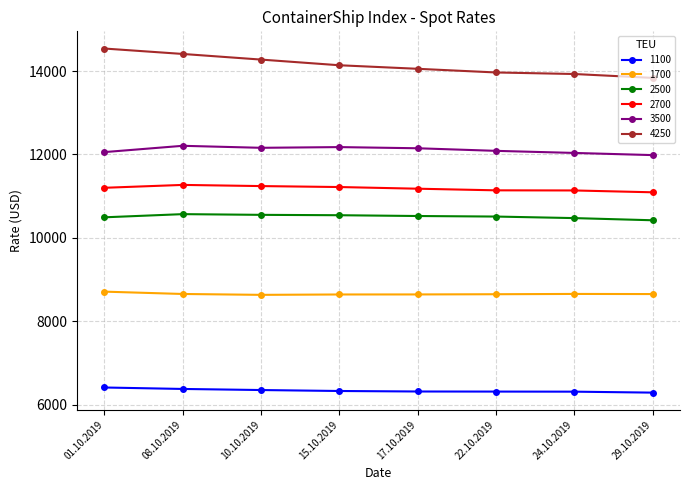

How many lines are shown in the chart?

6